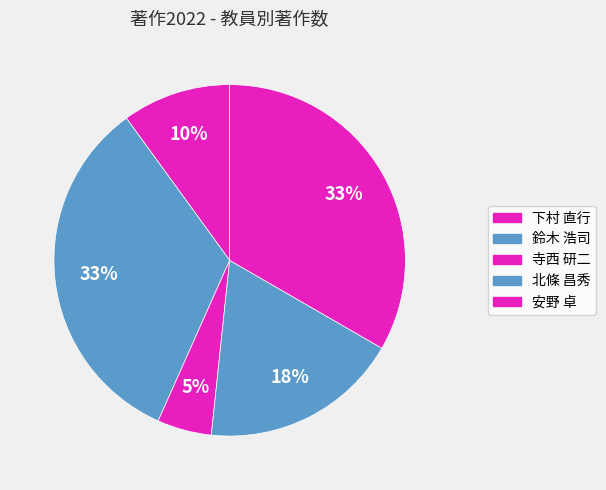

Rank the categories by value from lowest to highest.

寺西 研二, 下村 直行, 北條 昌秀, 鈴木 浩司, 安野 卓